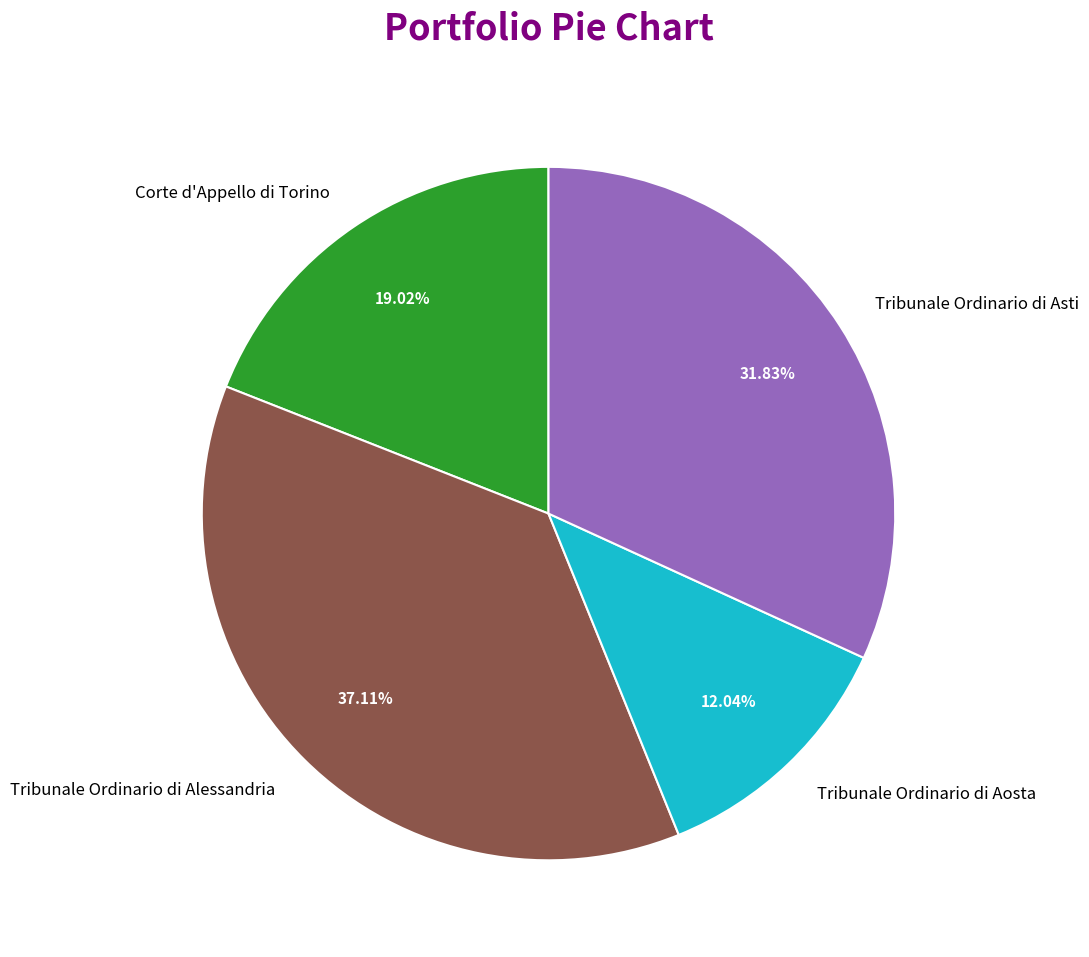

True or false: Tribunale Ordinario di Alessandria accounts for 50% of the total.

False